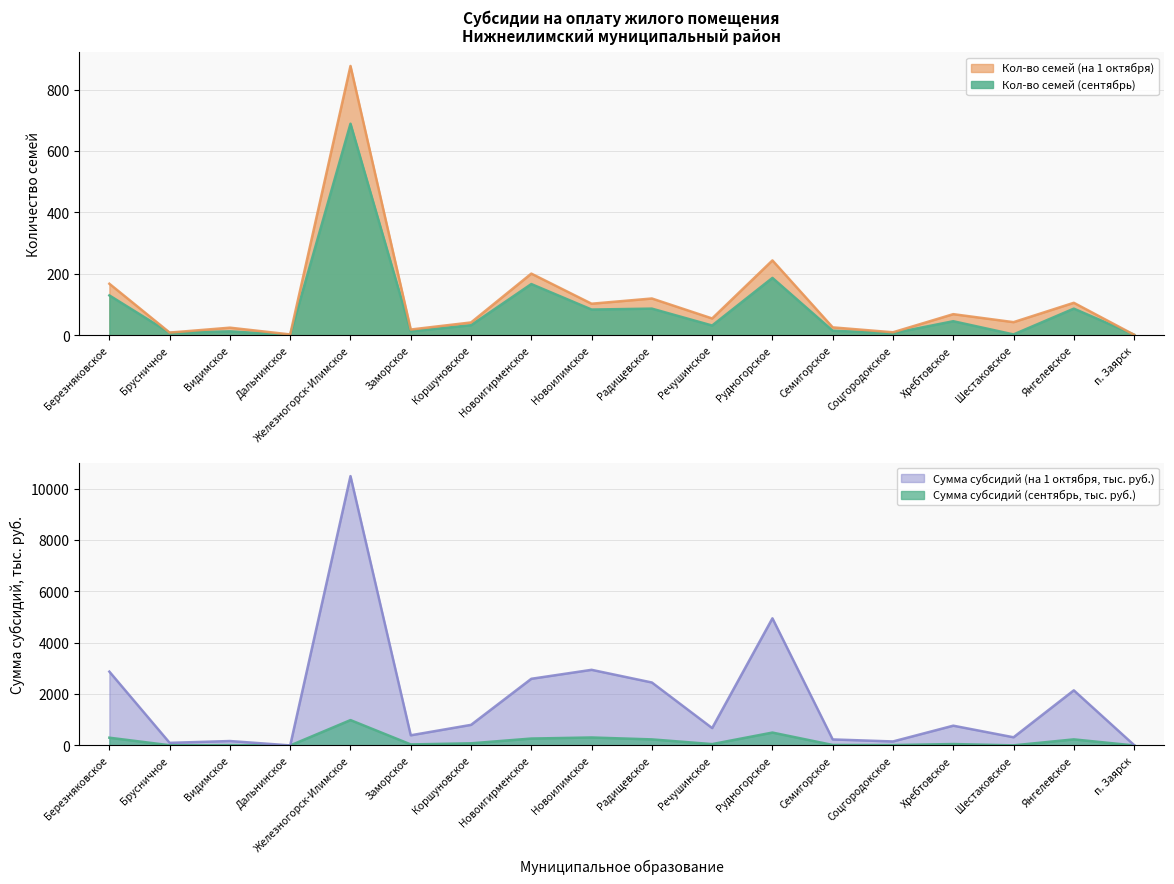

Which series has the largest total across all categories?

Сумма субсидий (на 1 октября, тыс. руб.)